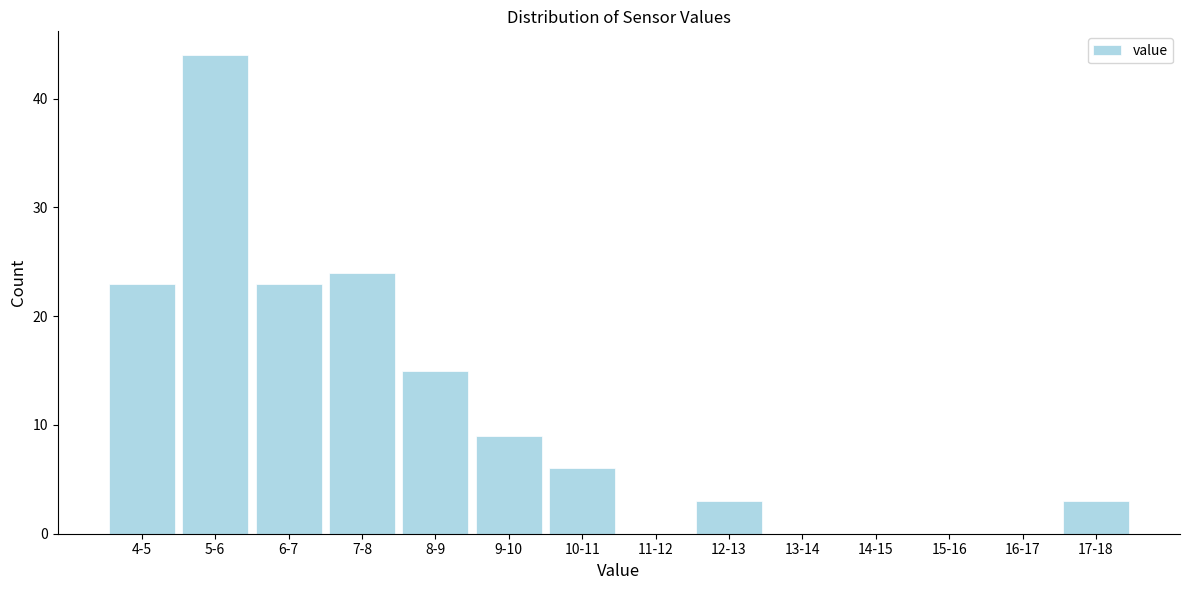

Reading left to right, transcribe all the data shown in this chart.

4-5=23	5-6=44	6-7=23	7-8=24	8-9=15	9-10=9	10-11=6	11-12=0	12-13=3	13-14=0	14-15=0	15-16=0	16-17=0	17-18=3